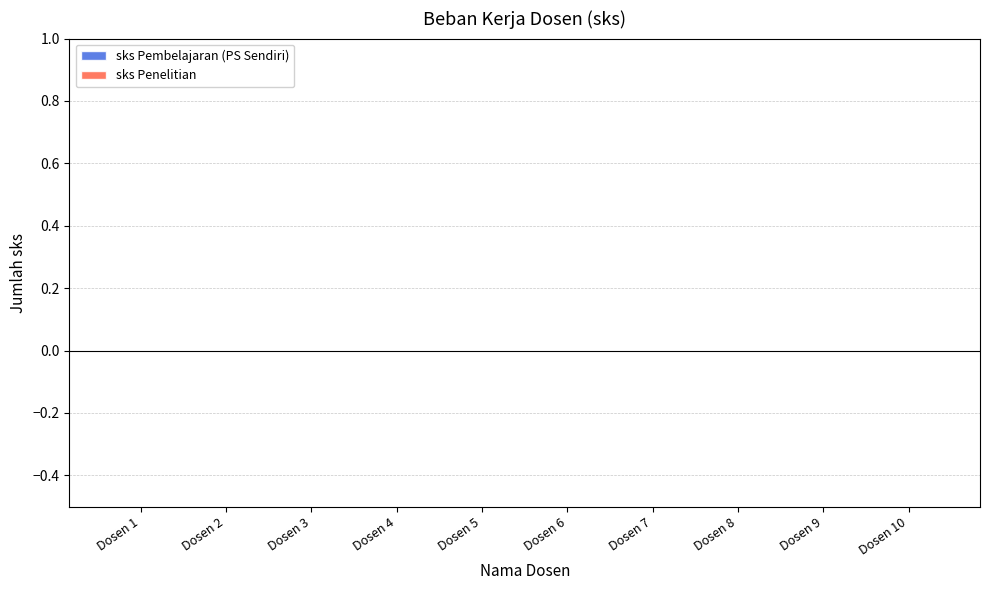

Rank the series by their average value, from lowest to highest.

sks Penelitian, sks Pembelajaran (PS Sendiri)